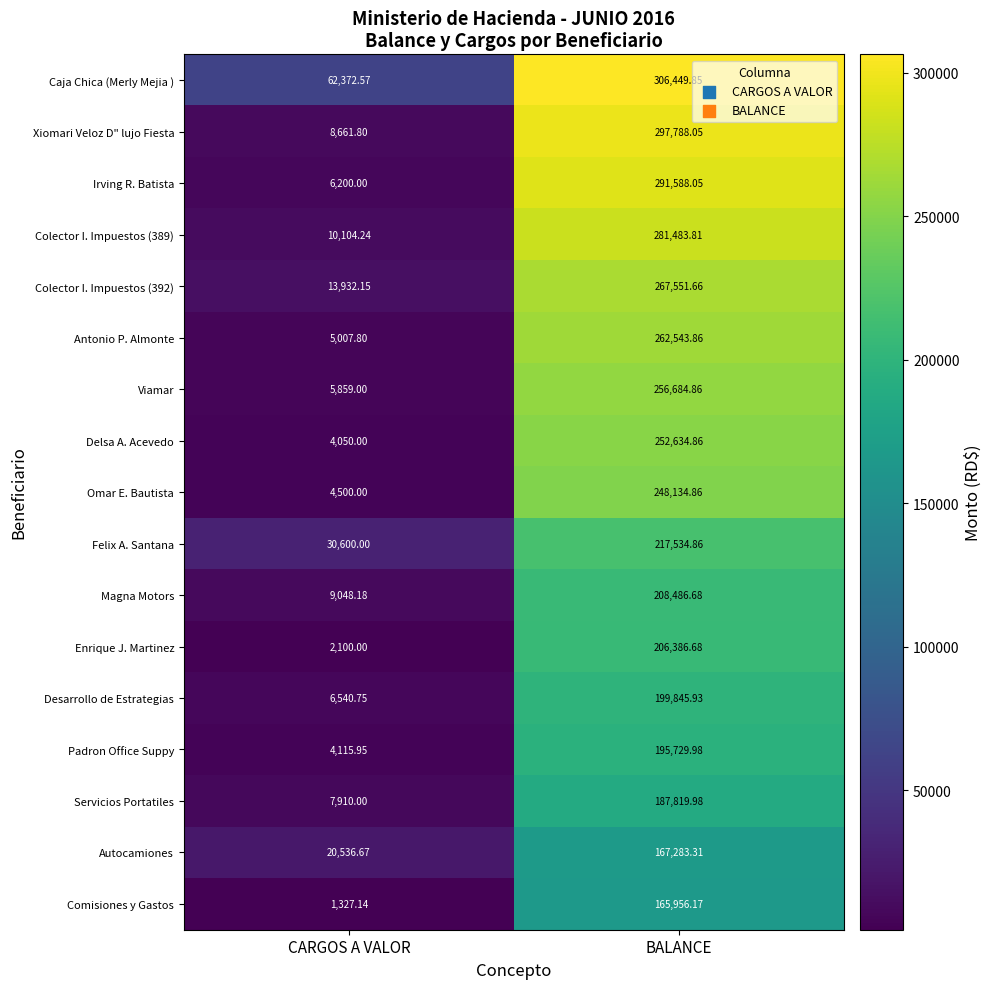

How many categories are shown in the chart?

2